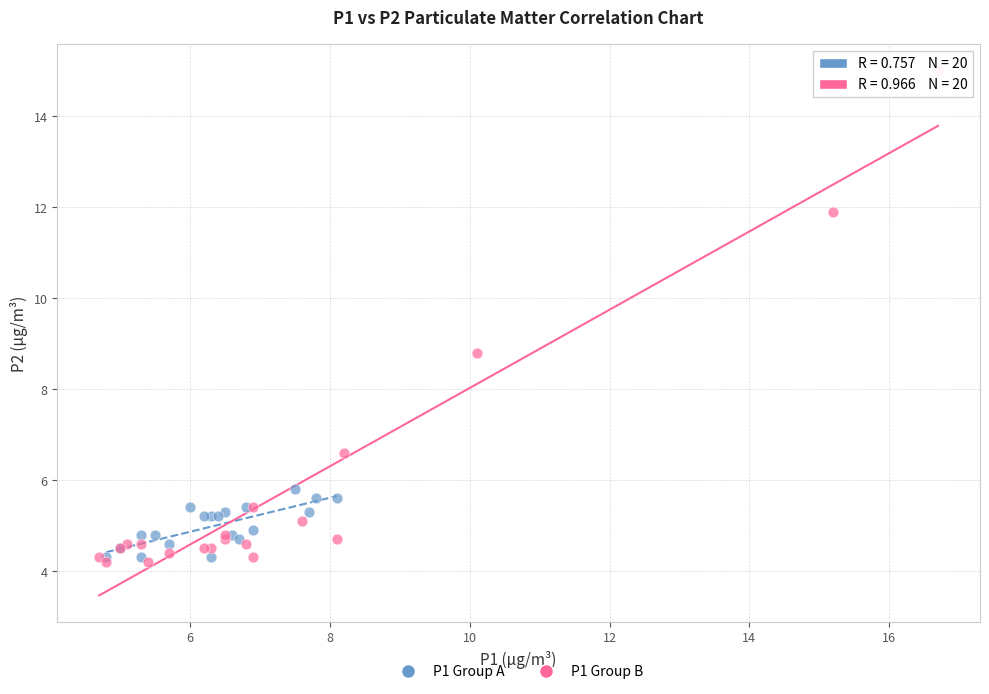

Which series has the largest Y range (max minus min)?

P1 Group B